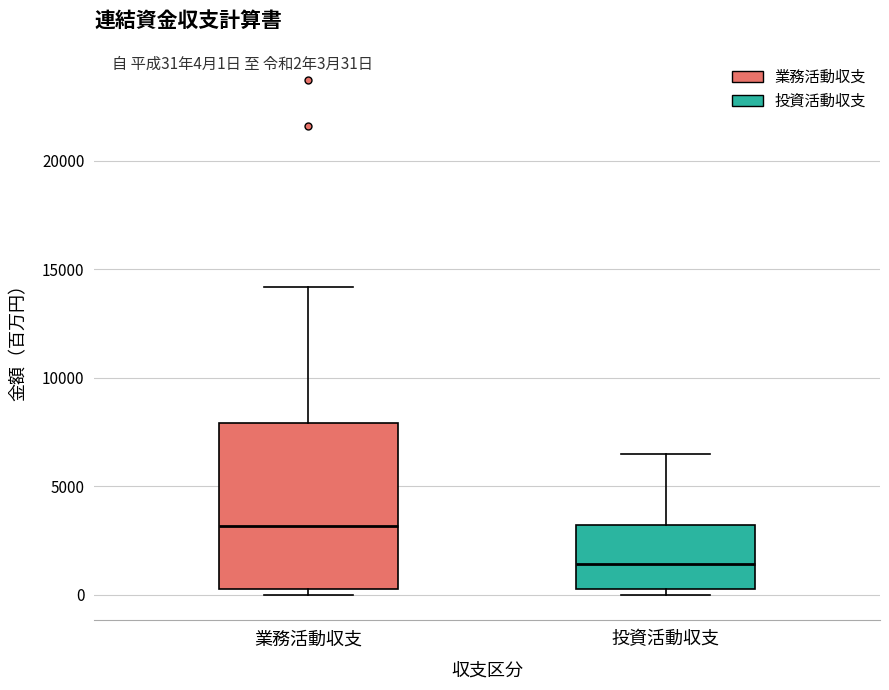

Comparing the boxes themselves (not the whiskers), which one is the tallest?

業務活動収支